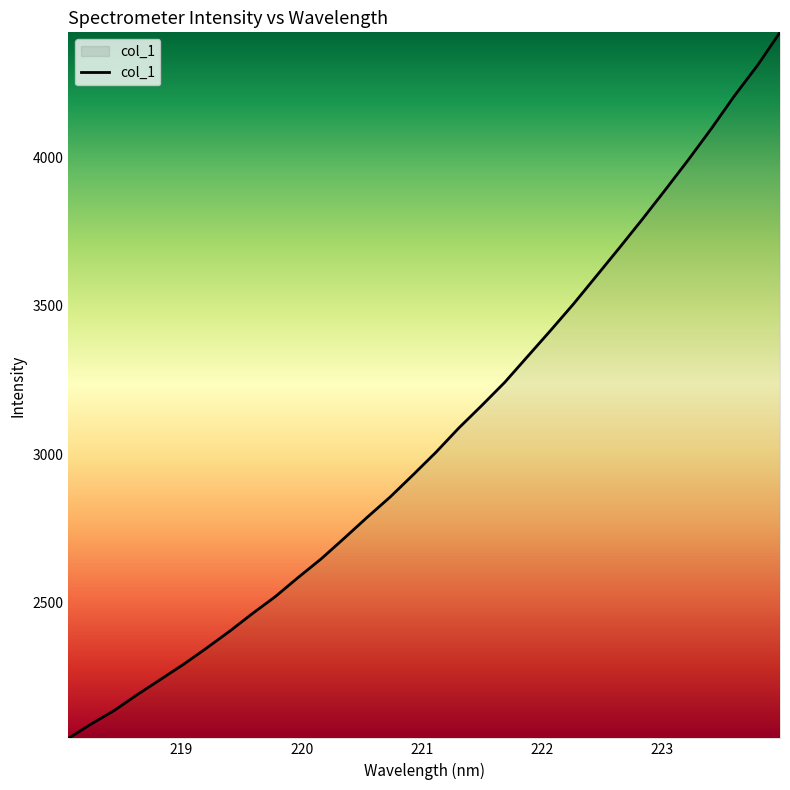

What is the minimum value shown in the chart?

2040.9